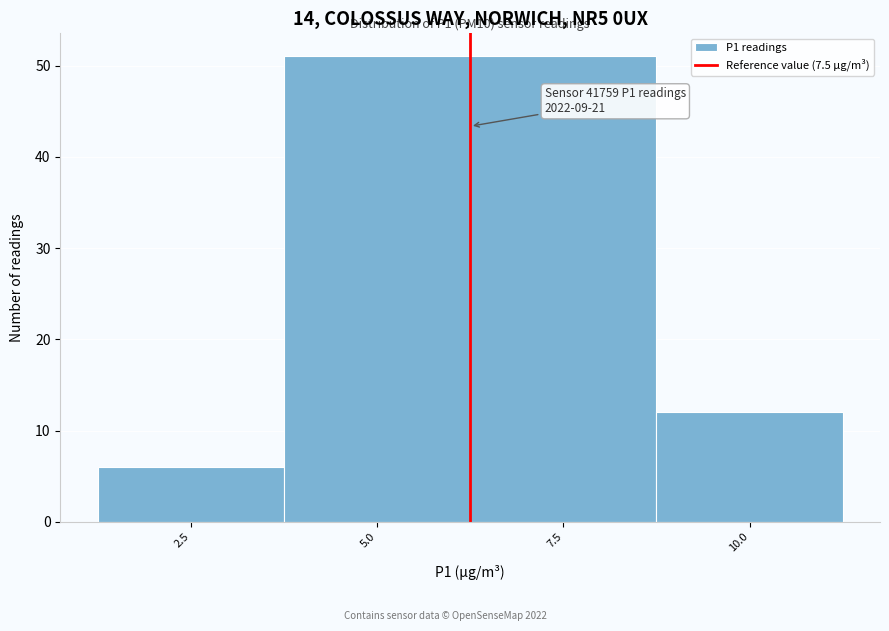

Reading right to left, extract all data points from this chart.

12	51	51	6